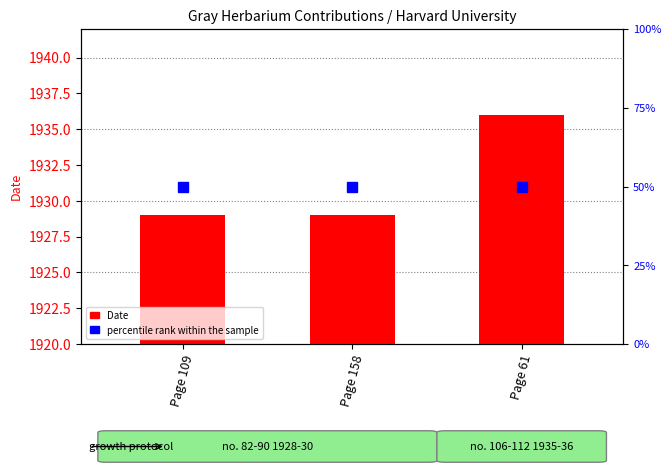

Rank the categories by value from lowest to highest.

Page 109, Page 158, Page 61